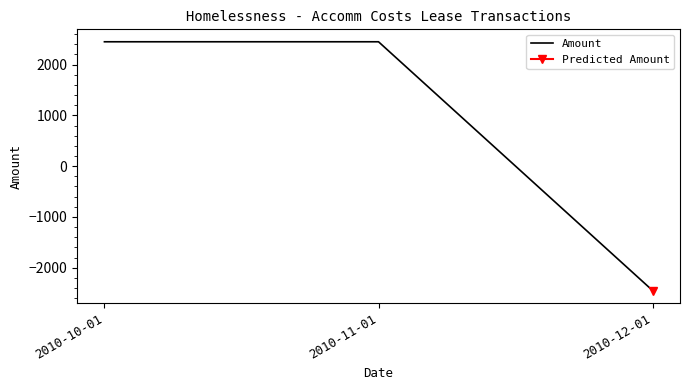

What is the greatest value displayed?

2448.3